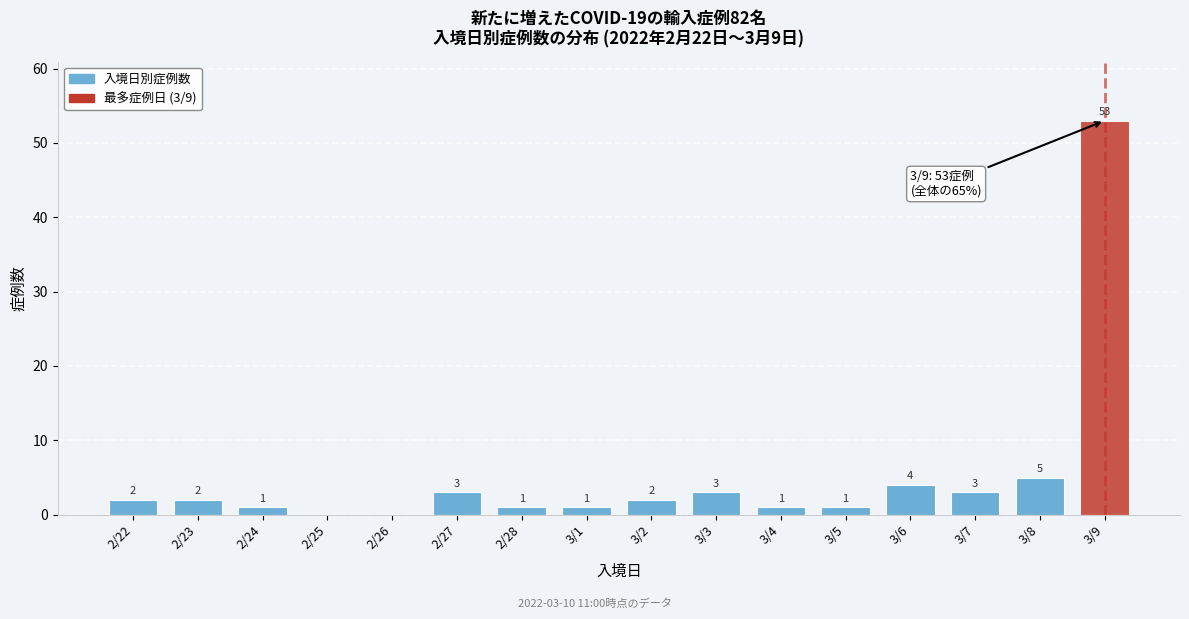

Reading left to right, extract all data points from this chart.

2/22=2	2/23=2	2/24=1	2/25=0	2/26=0	2/27=3	2/28=1	3/1=1	3/2=2	3/3=3	3/4=1	3/5=1	3/6=4	3/7=3	3/8=5	3/9=53